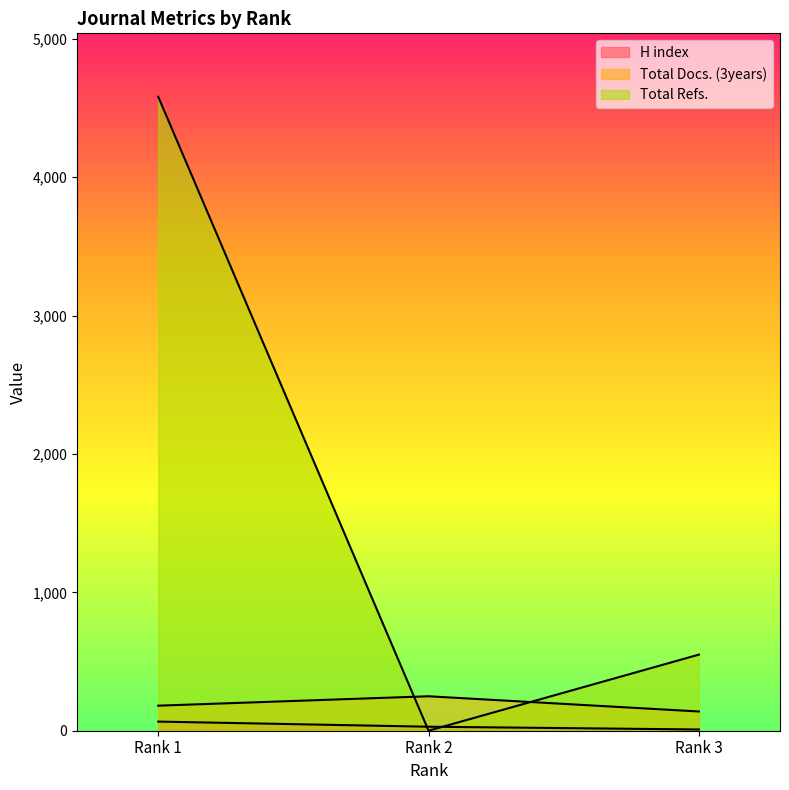

Reading right to left, what are all the values shown in this chart?

H index: 9	29	66
Total Docs. (3years): 139	249	181
Total Refs.: 550	0	4582